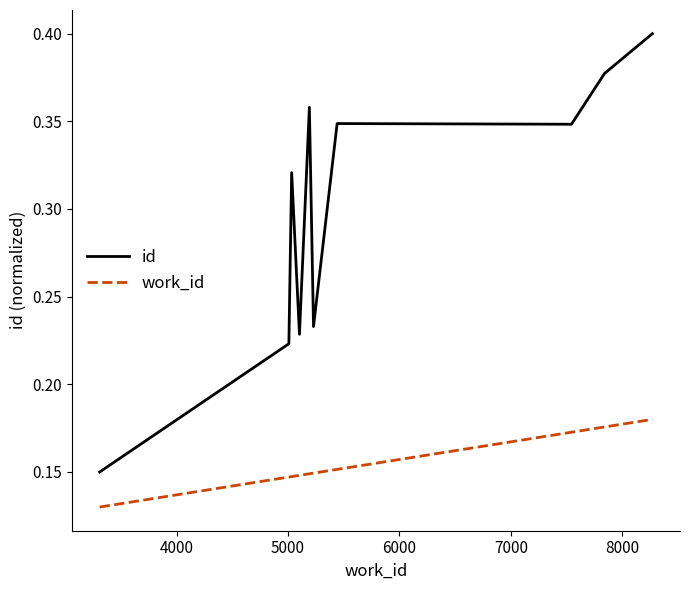

Which series has the largest total across all categories?

id